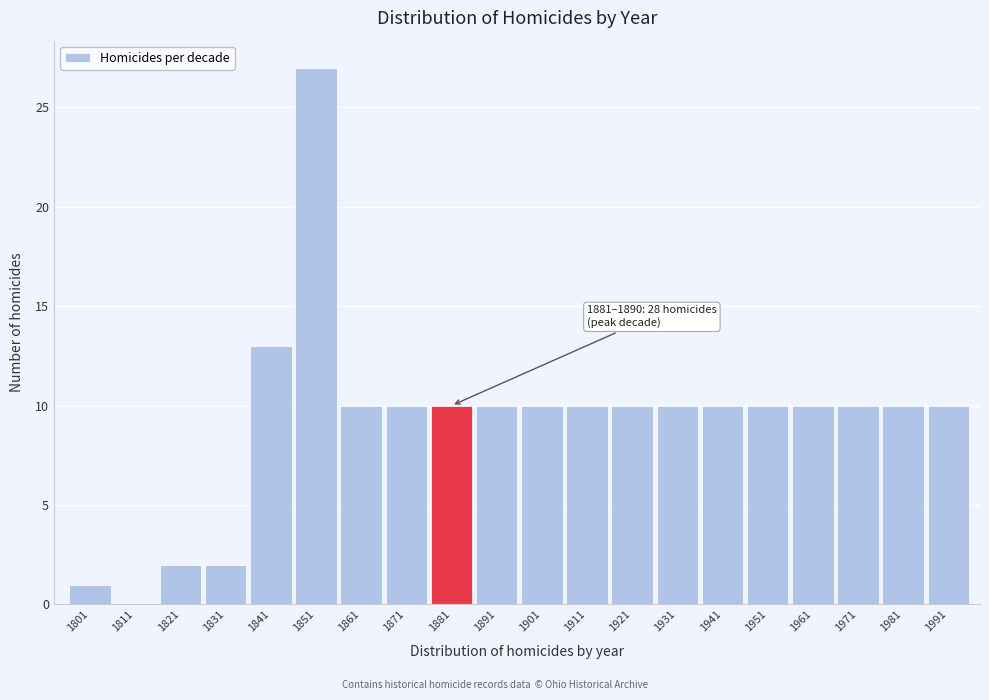

Reading left to right, list all the values displayed in this chart.

1801=1	1811=0	1821=2	1831=2	1841=13	1851=27	1861=10	1871=10	1881=10	1891=10	1901=10	1911=10	1921=10	1931=10	1941=10	1951=10	1961=10	1971=10	1981=10	1991=10